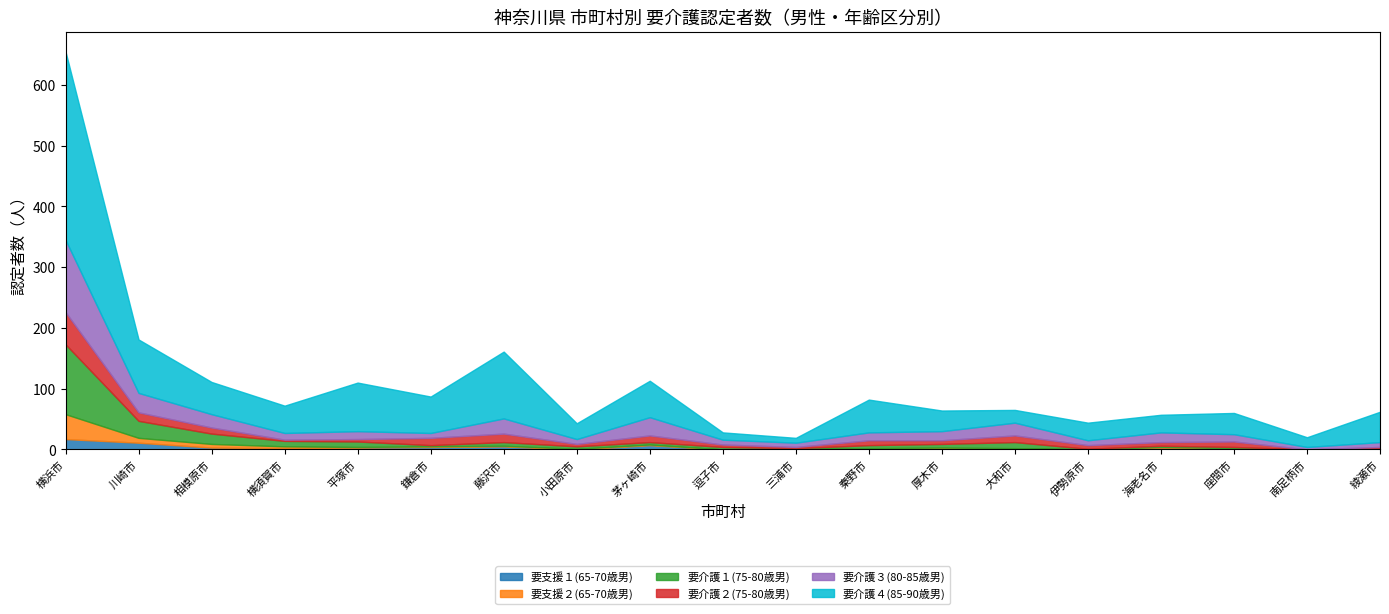

What is the difference between the second highest and minimum values in the 要支援２(65-70歳男) series?

8